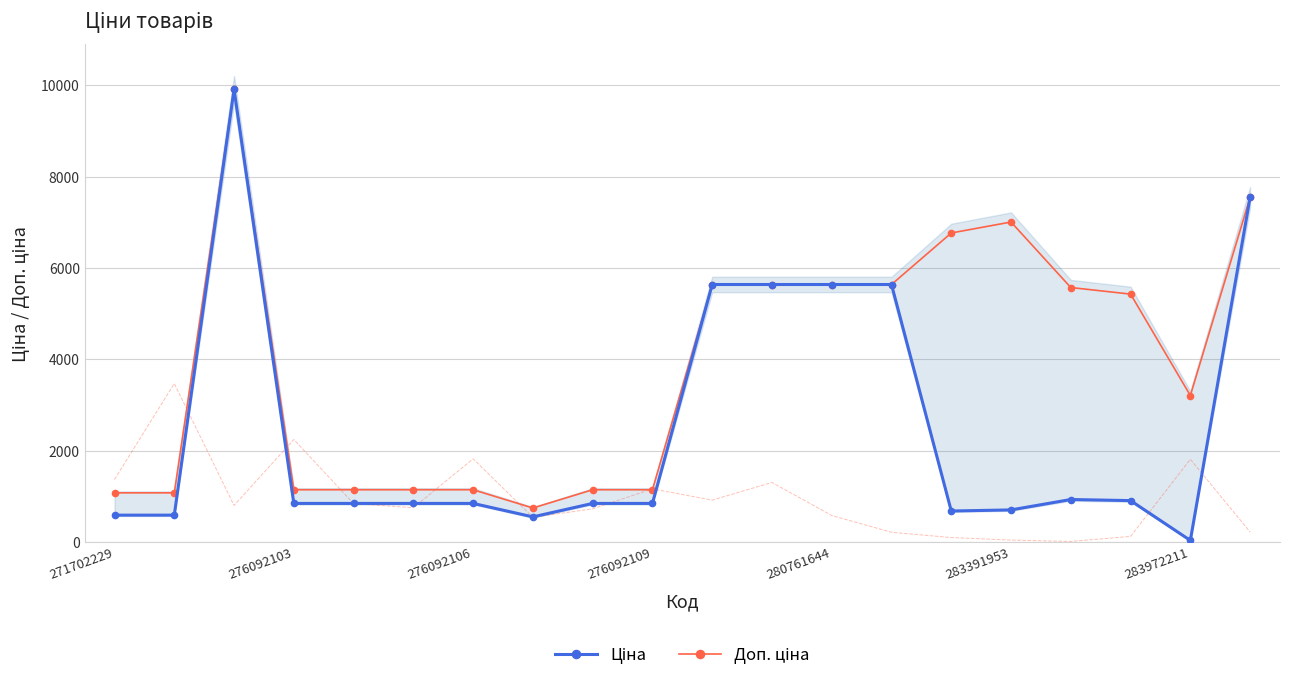

What is the sum of all Доп. ціна values?

77711.1